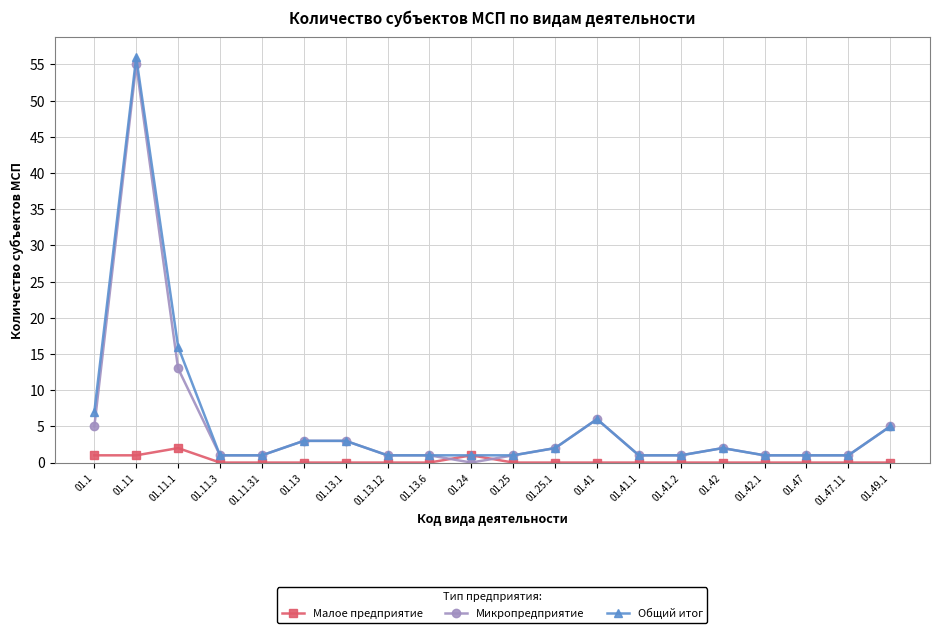

How many data points does each series have?

20